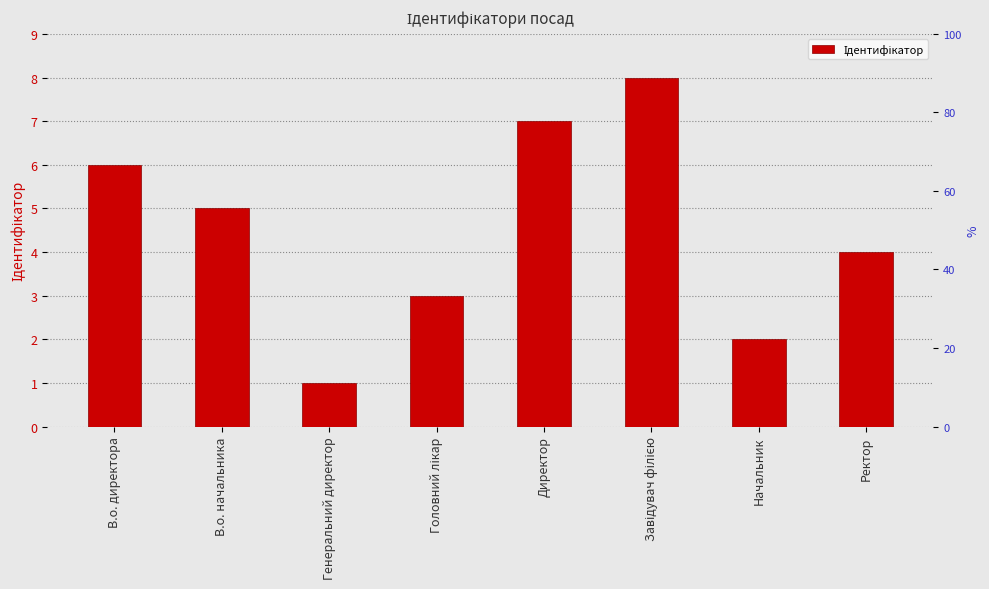

What is the change in value from В.о. начальника to Генеральний директор?

-4